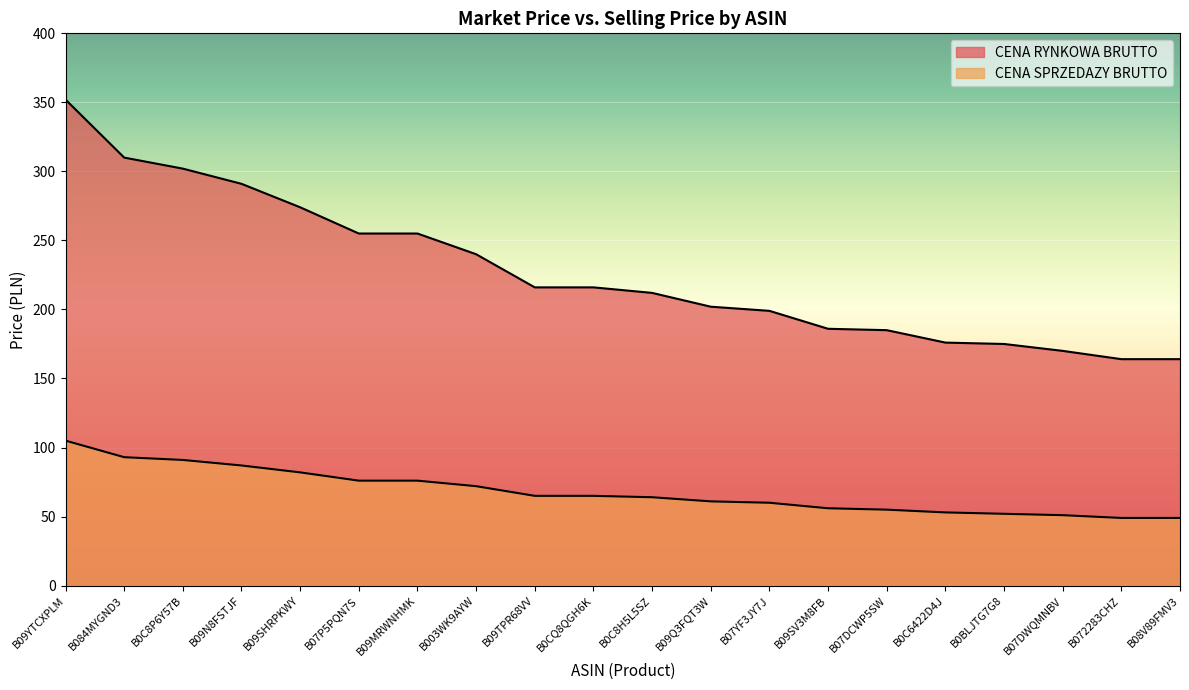

What is the greatest value displayed?

352